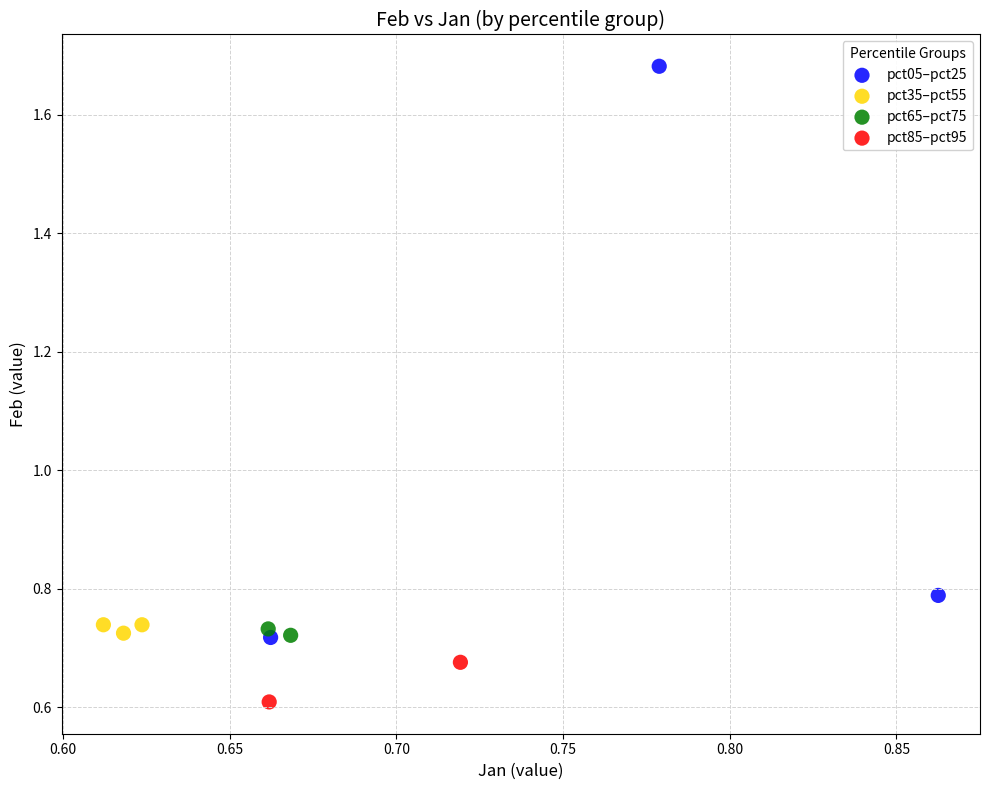

What are all the series names shown in the legend?

pct05–pct25, pct35–pct55, pct65–pct75, pct85–pct95